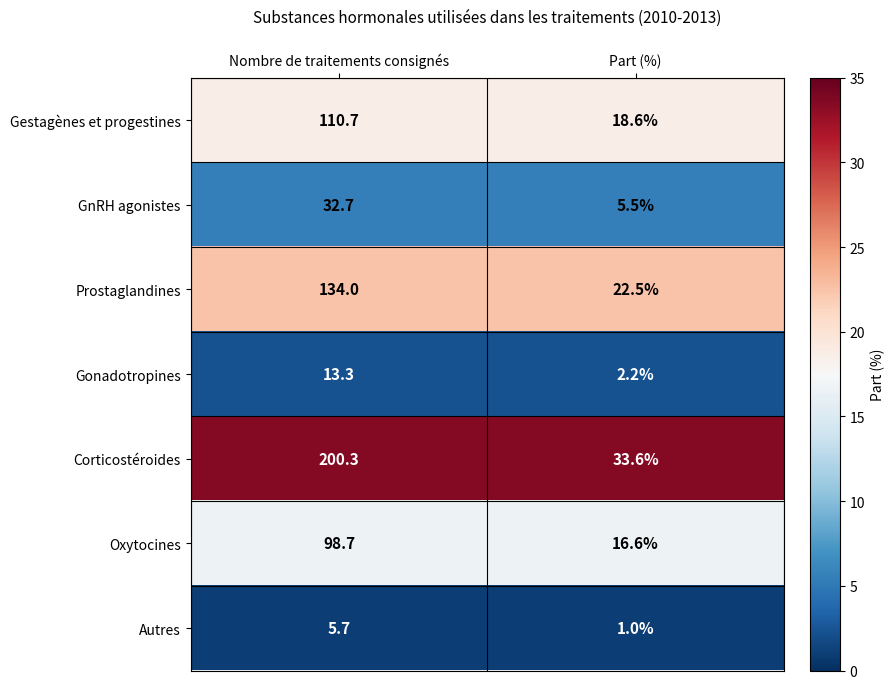

What is the difference between the maximum and minimum values in the Autres series?

4.7